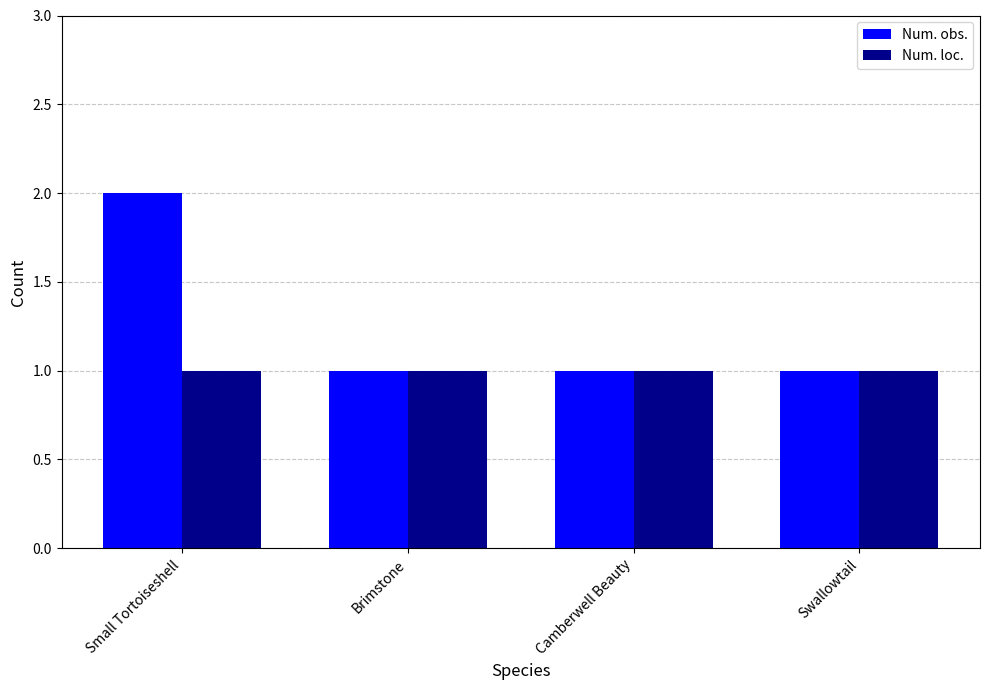

What is the label of the 2nd bar from the left?

Brimstone